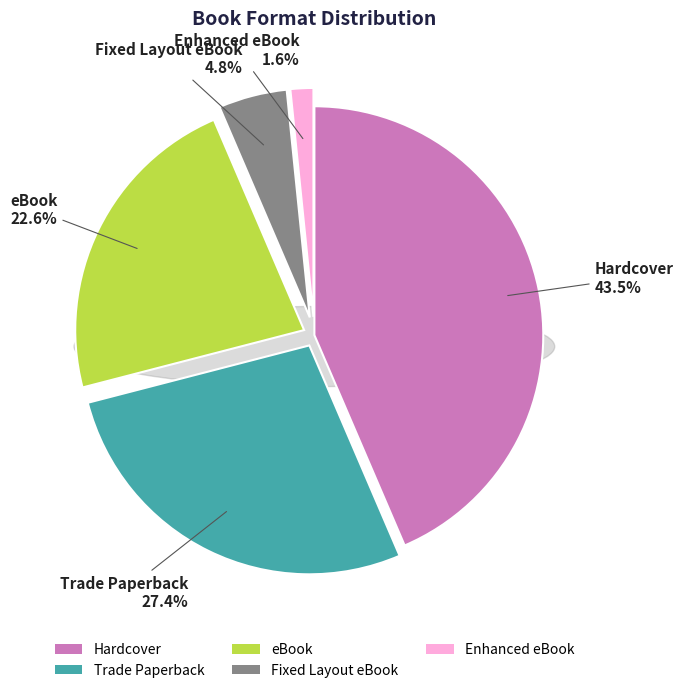

What percentage is the Fixed Layout eBook slice, to the nearest percent?

5%